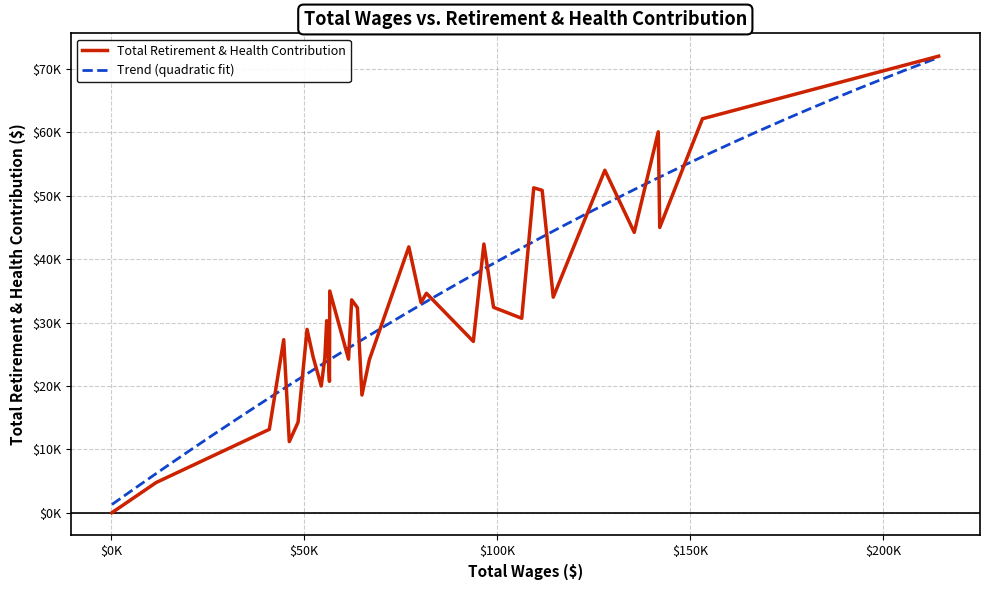

What is the sum of the values at 25 and 0?

92009